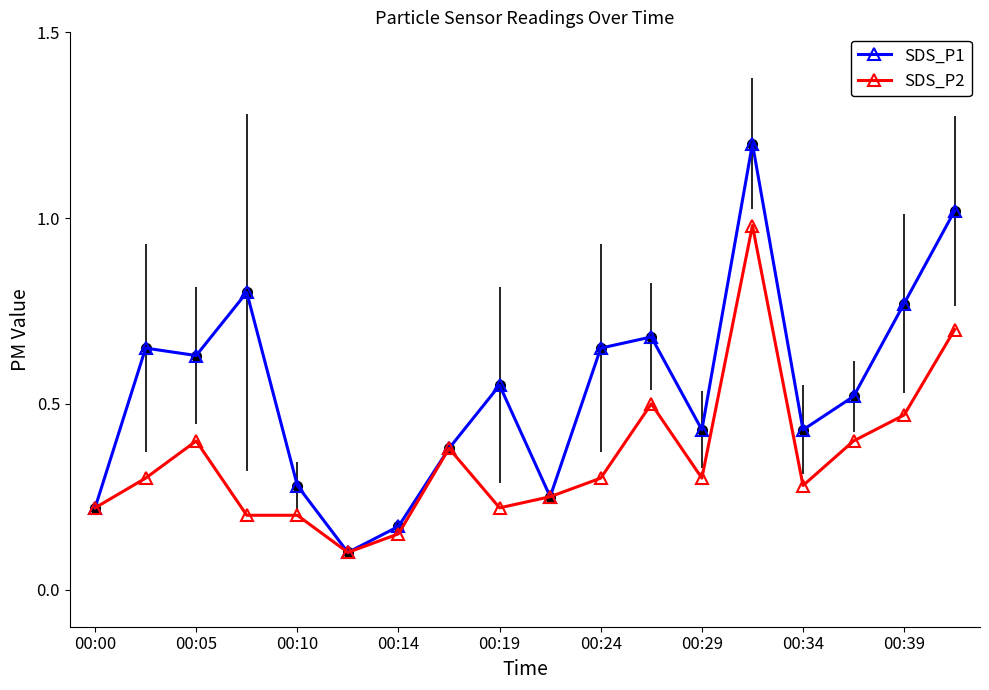

What is the greatest value displayed?

1.2